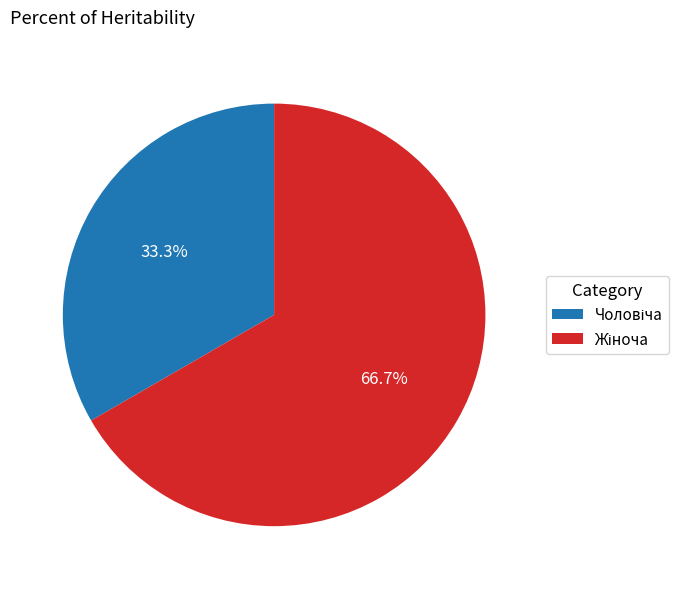

Is there any slice that represents more than half of the pie?

Yes